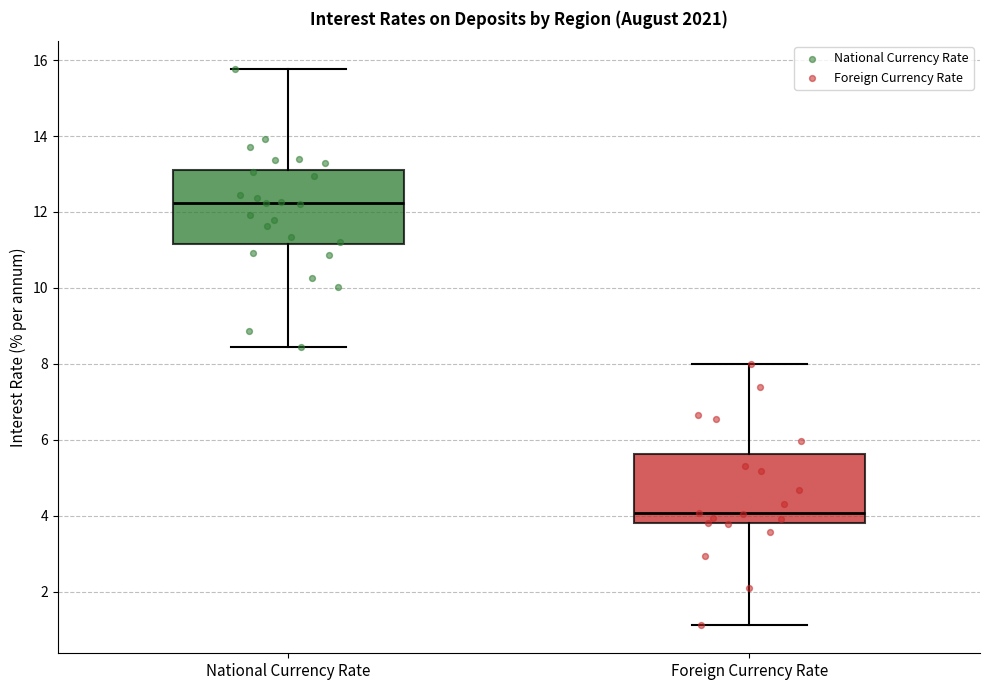

Reading left to right, read every box against the y-axis: the position of its median line, the range the box covers, and the ends of its whiskers. The values are not printed on the chart, so give them approximately, as read against the axis.

National Currency Rate: median 12.2, box 11.2 to 13.2, whiskers 8.4 to 15.8
Foreign Currency Rate: median 4.0, box 3.8 to 5.6, whiskers 1.2 to 8.0